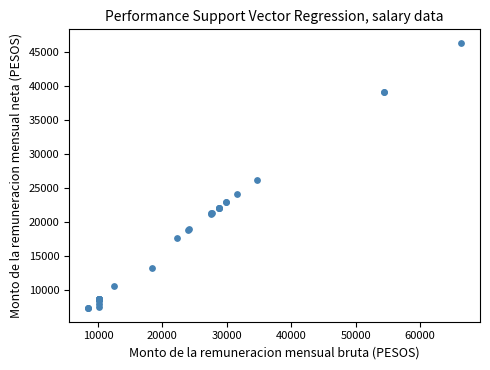

What Y value in the scatter plot is closest to 26839?

26240.1